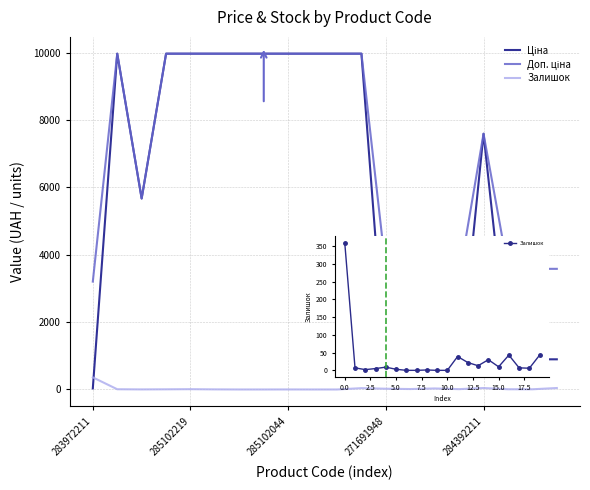

Does the chart have visible grid lines?

Yes